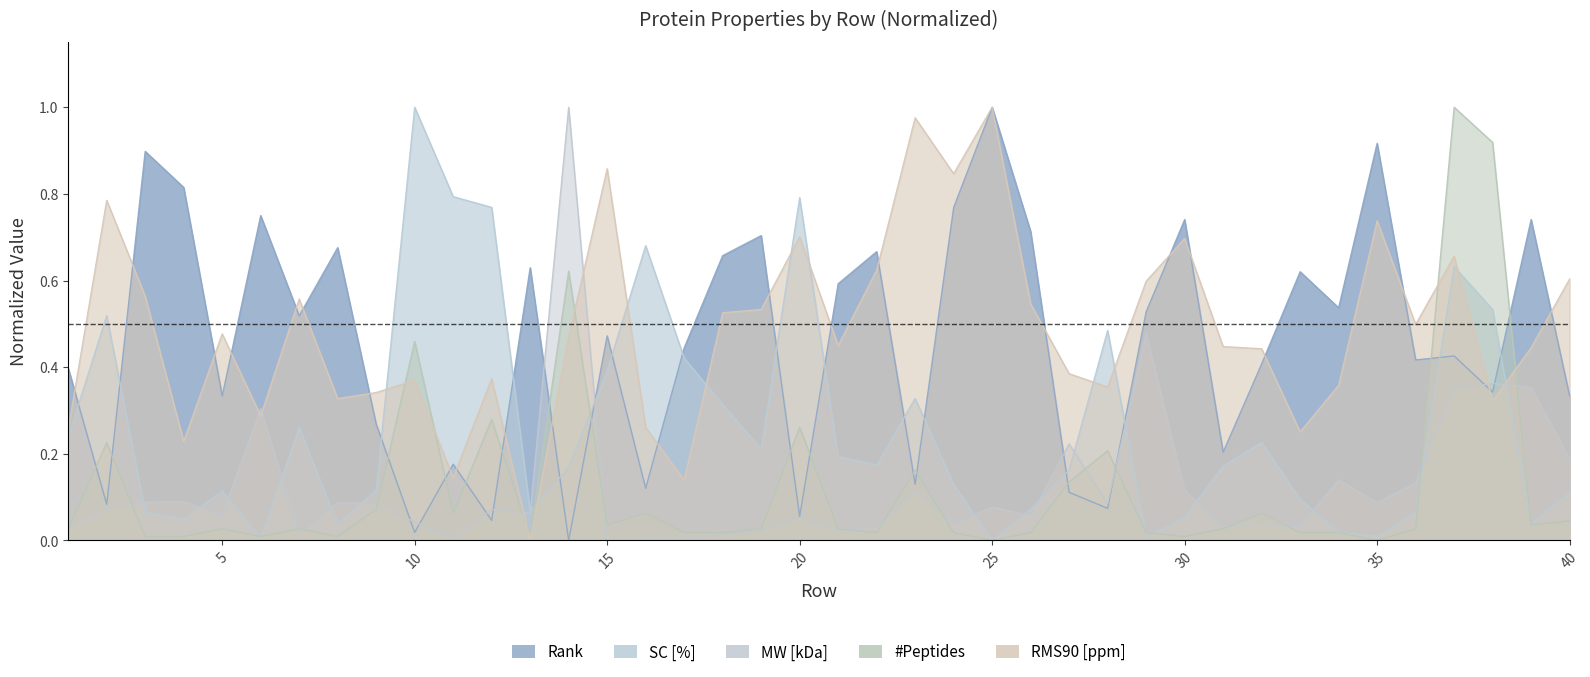

What is the average value of the #Peptides series?

0.1